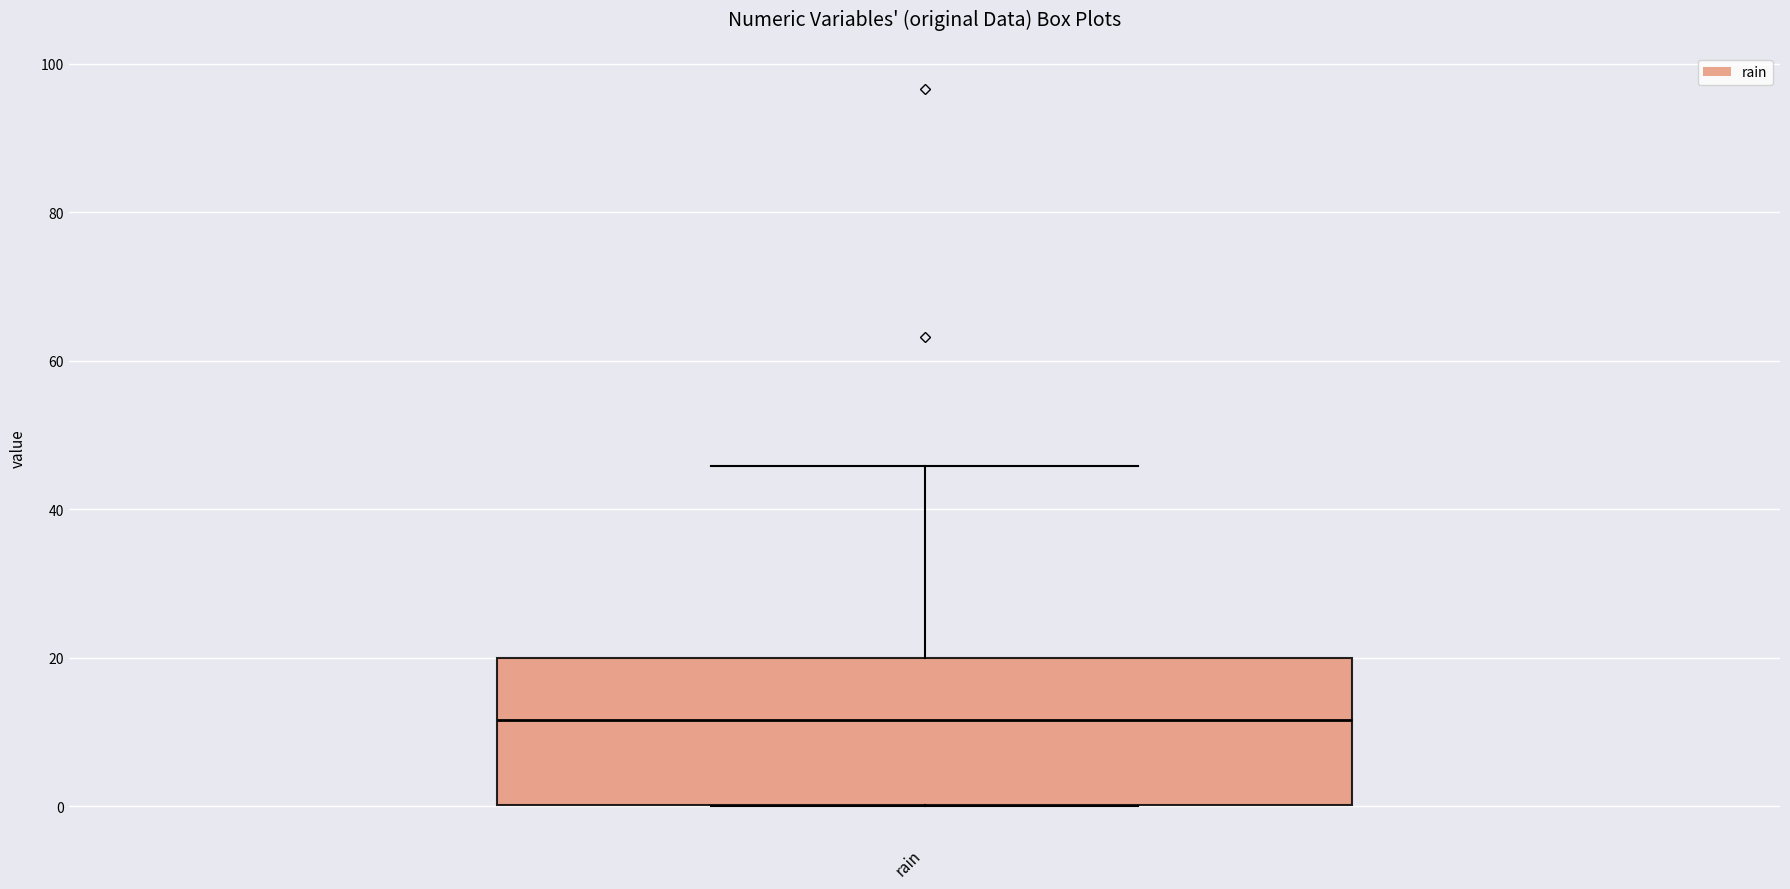

Transcribe this box plot: give where the median line is, the range the box spans, and where the two whiskers end, as read against the y-axis. The values are not printed on the chart, so give them approximately, as read against the axis.

median 12, box 0 to 20, whiskers 0 to 46